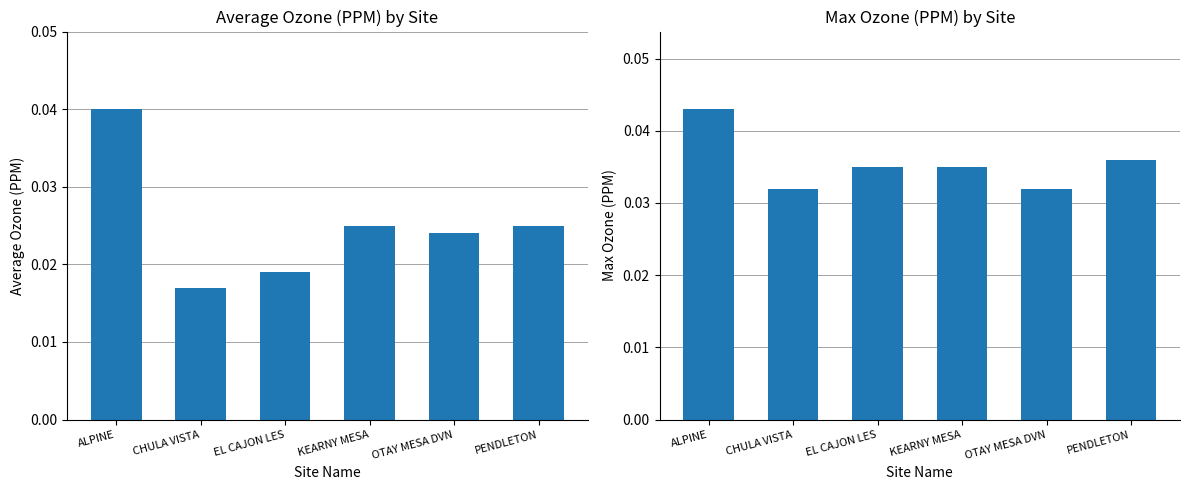

What position from the right is PENDLETON?

1